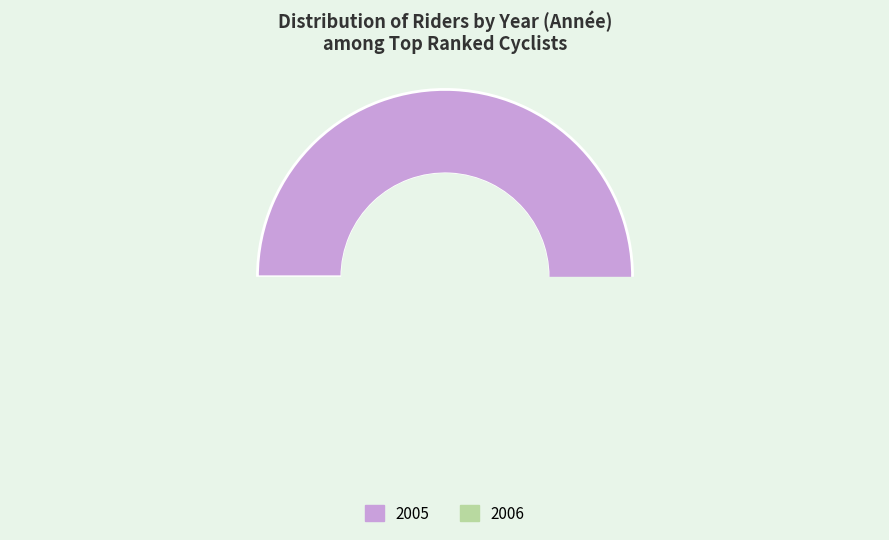

Count the number of slices in the pie.

2